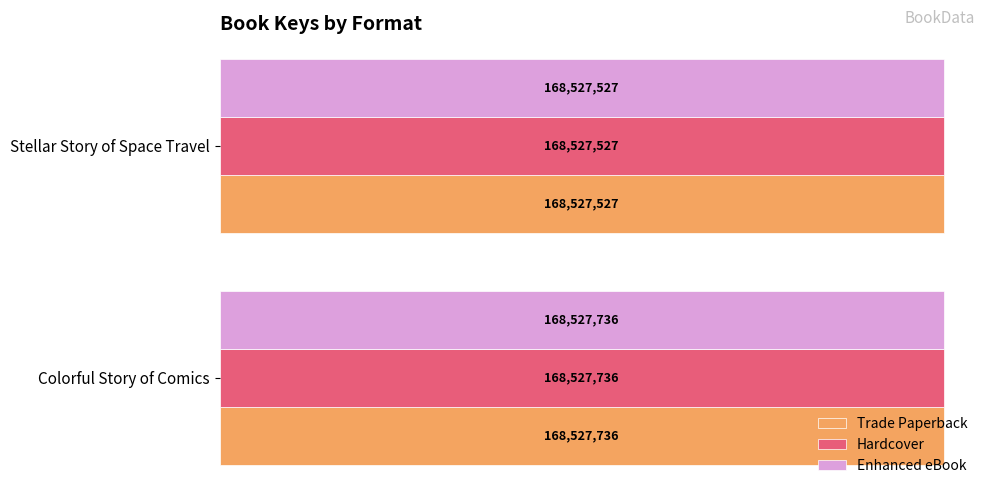

At which label does Hardcover reach its minimum?

Stellar Story of Space Travel